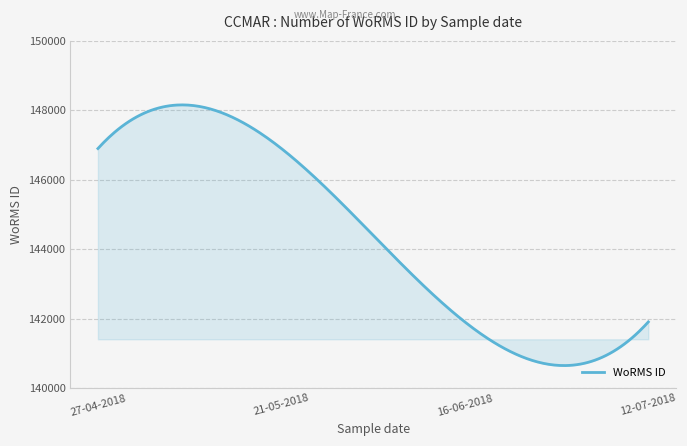

How many lines are shown in the chart?

1